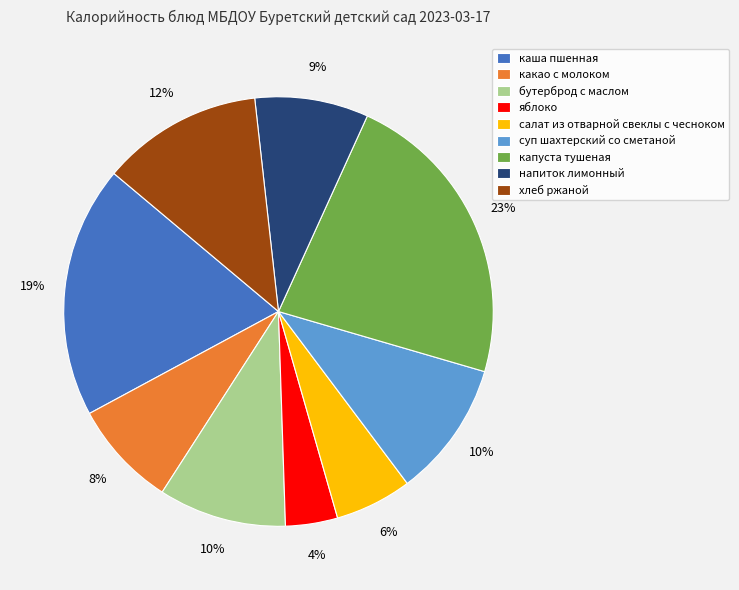

The хлеб ржаной slice represents 12% of the pie. True or false?

True